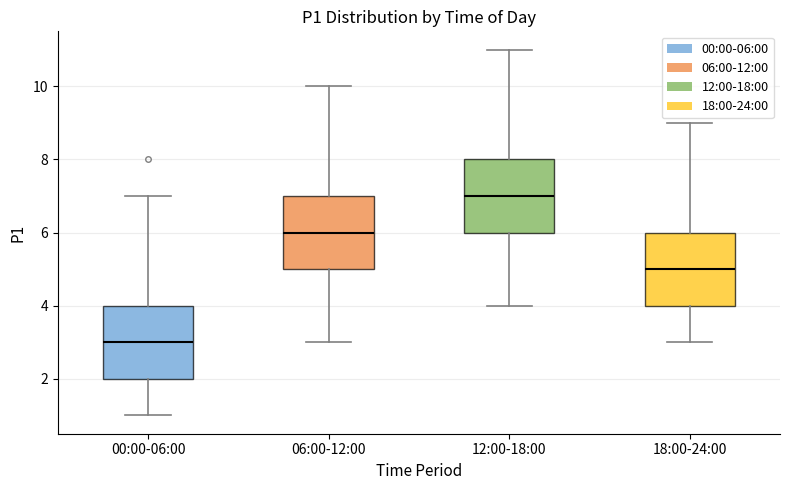

Where does the upper whisker of the box for 12:00-18:00 end on the y-axis? The values are not printed on the chart, so give them approximately, as read against the axis.

11